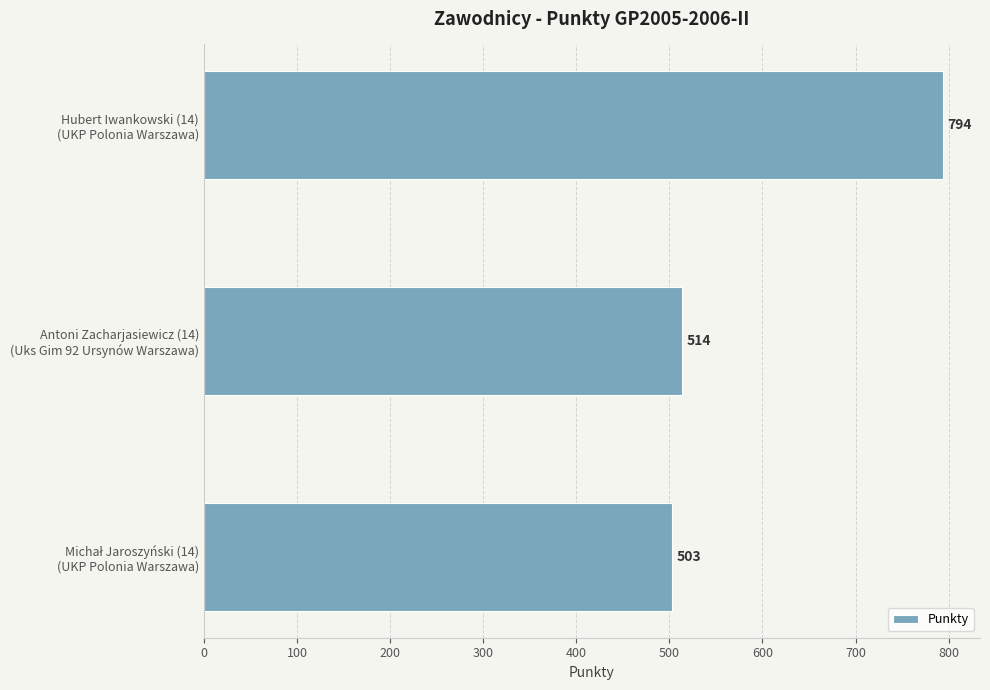

Count the number of categories in the chart.

3